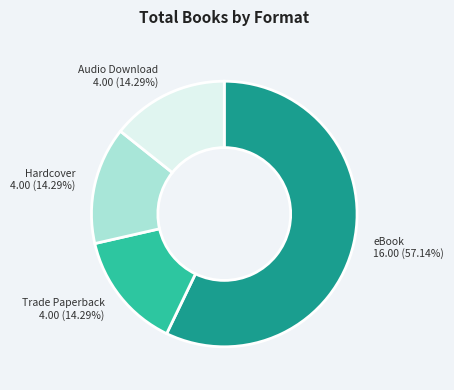

How many slices are in this pie chart?

4